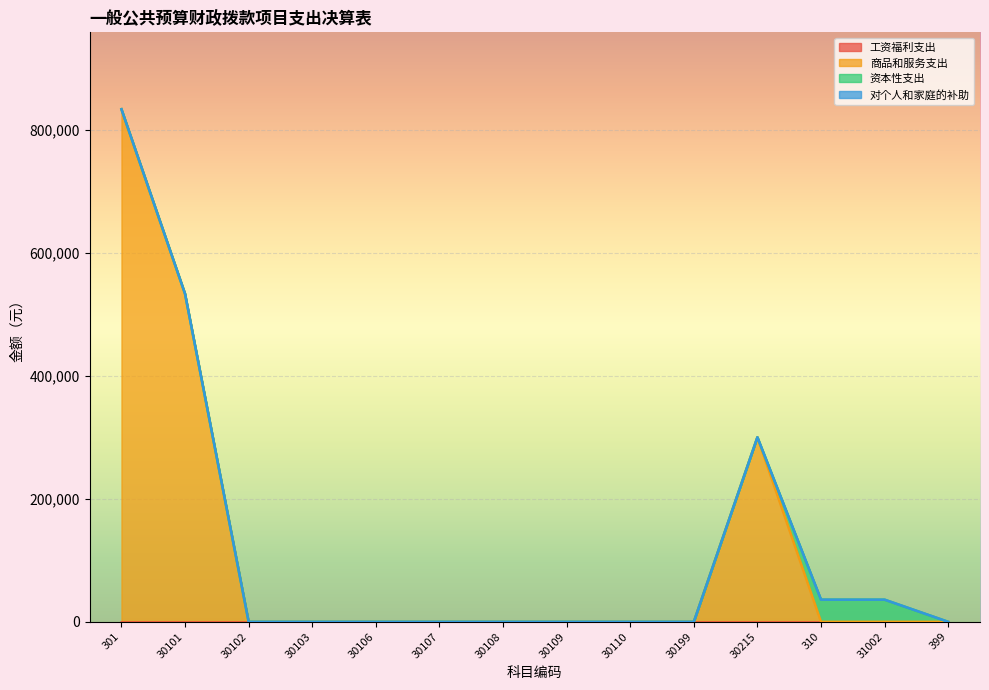

The value of 商品和服务支出 at 30199 is 432446.5. True or false?

False